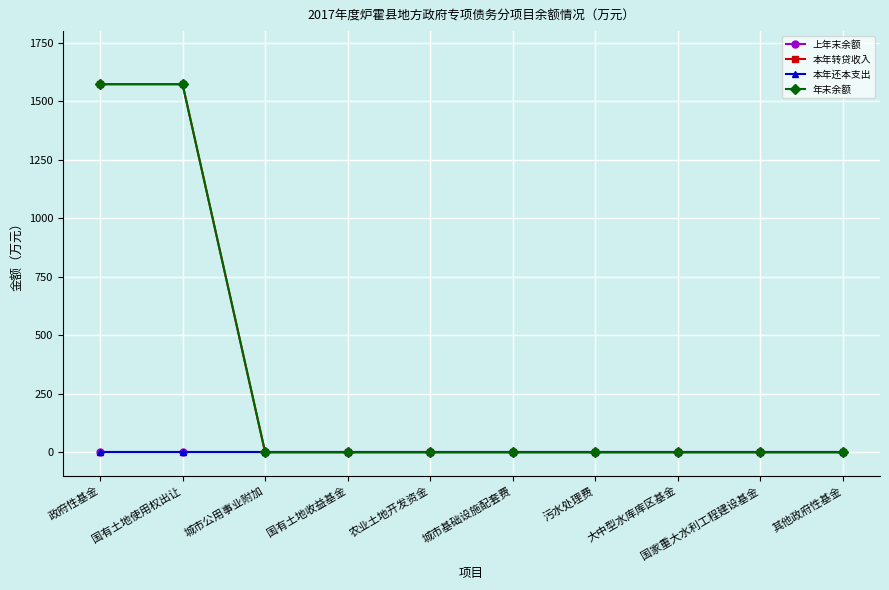

At which category is the sum across all series the highest?

政府性基金